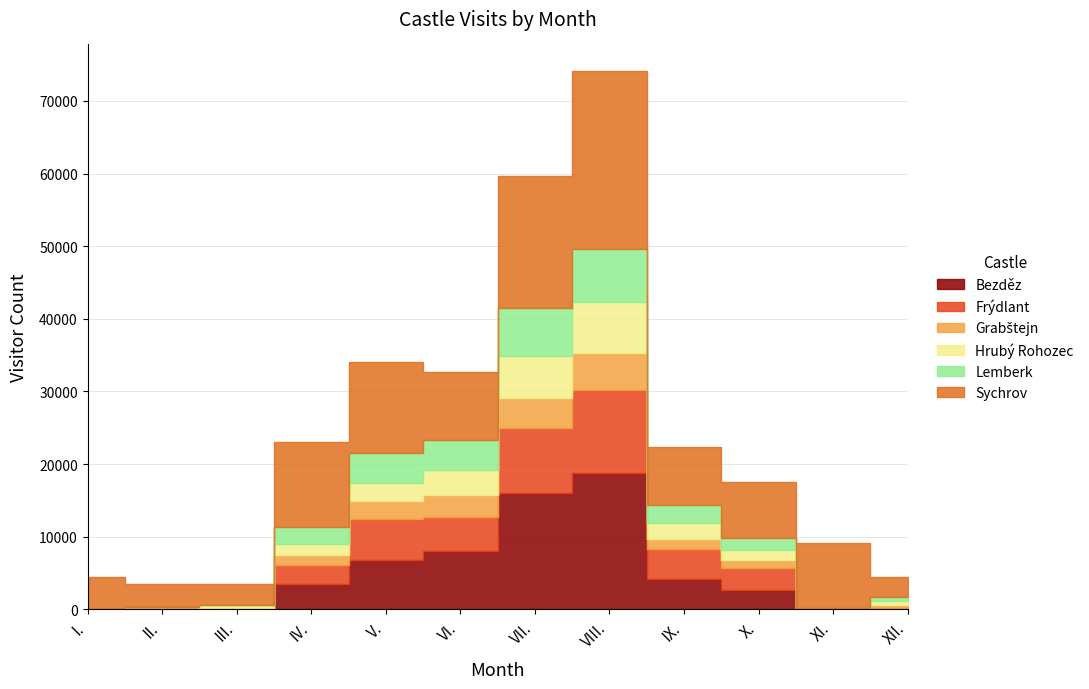

At which category is the sum across all series the highest?

VIII.